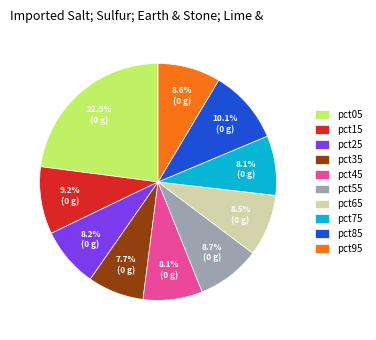

Is pct35 the majority of the pie?

No